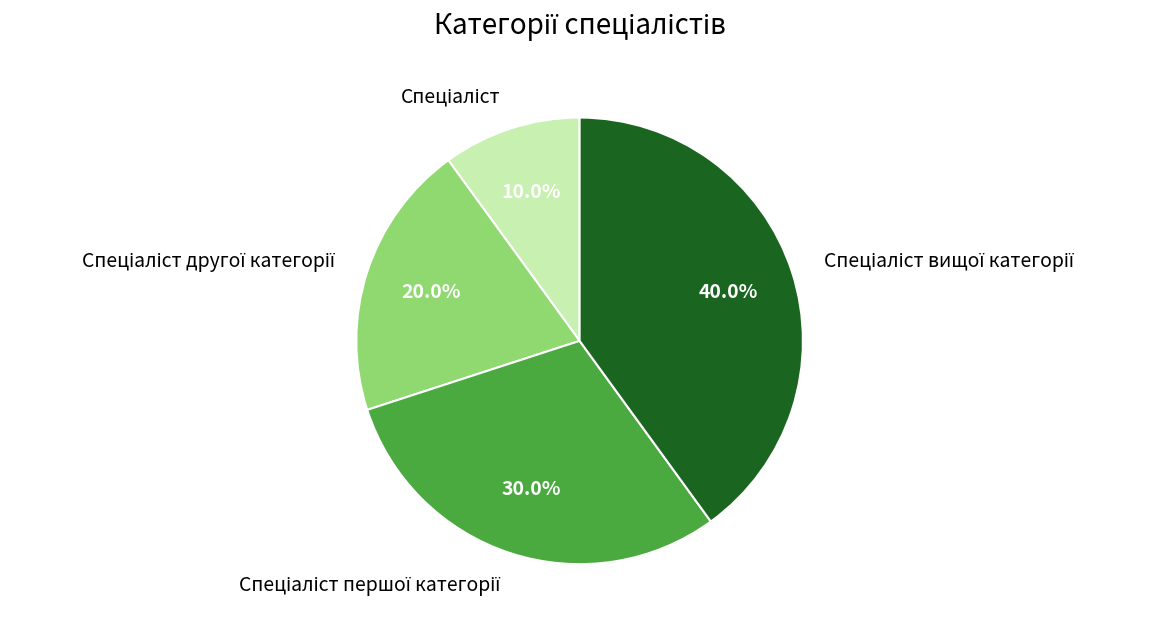

Does any single category account for the majority?

No